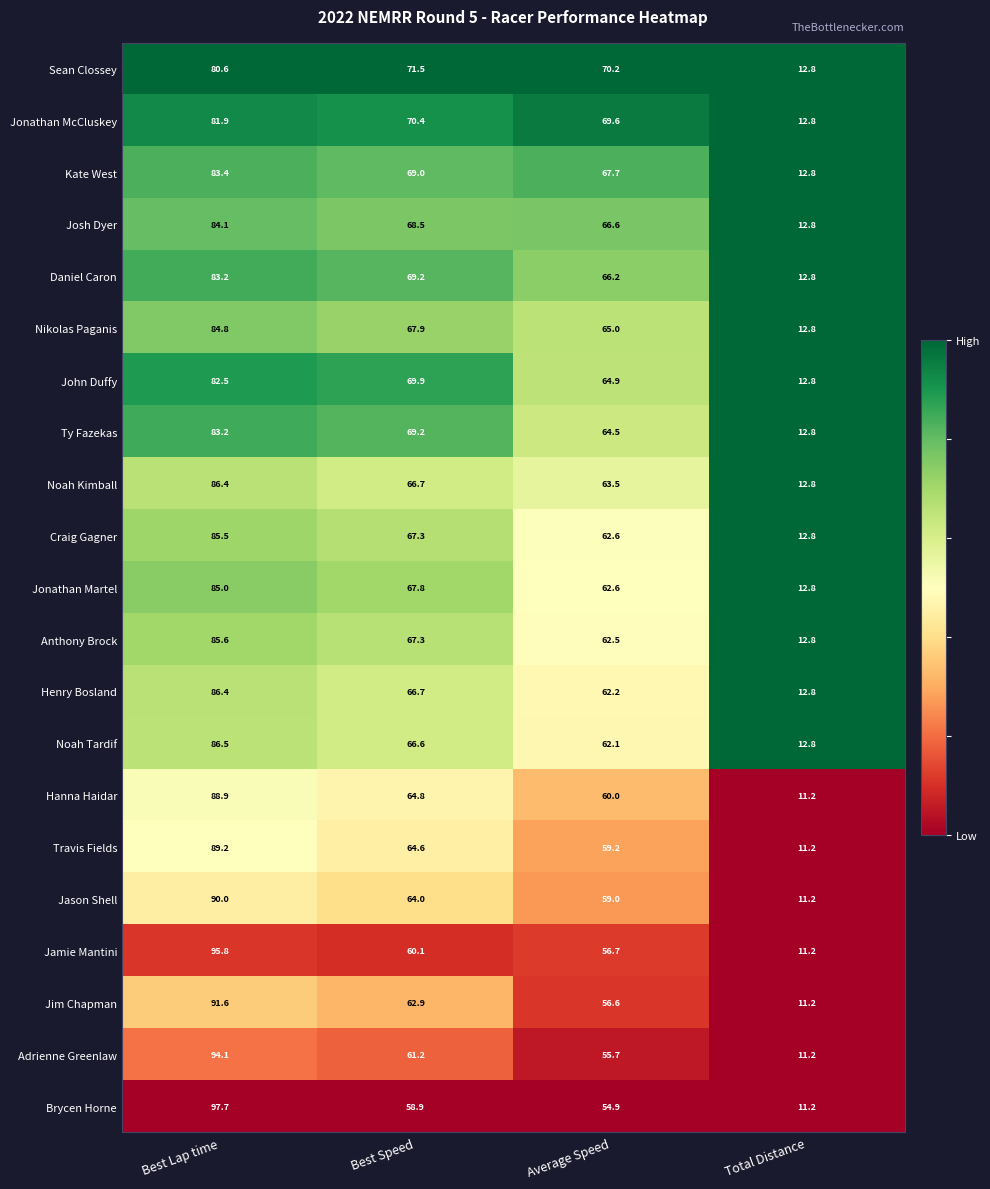

What is the sum of all Craig Gagner values?

228.2